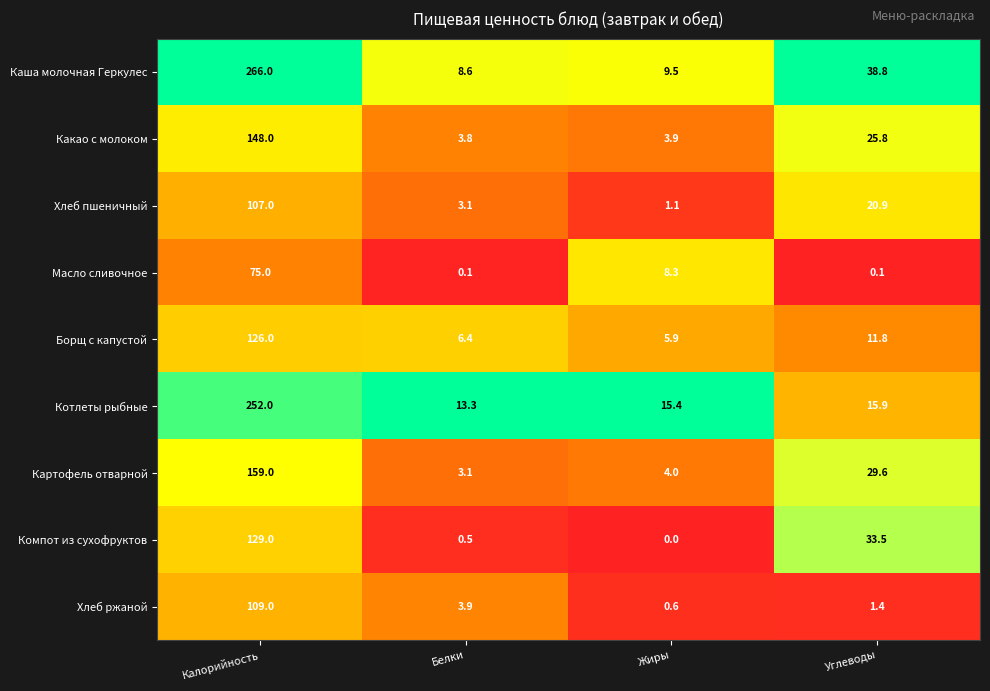

At which category does the chart reach its peak across all series?

Калорийность